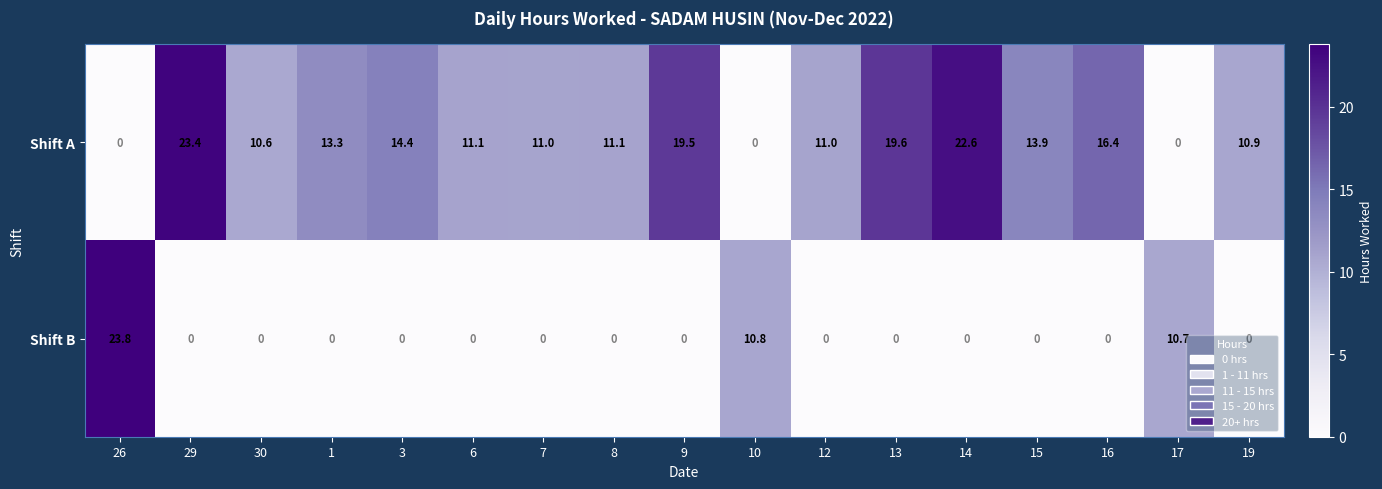

True or false: Shift A has a value of 15.4 at 30.

False